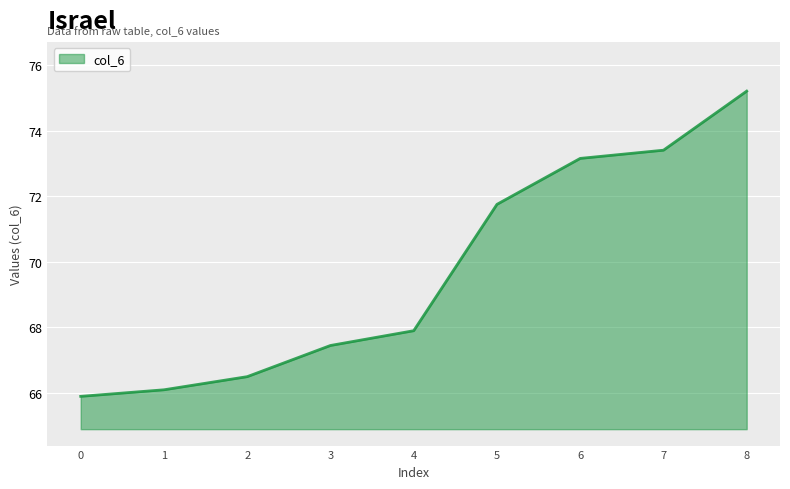

The chart shows a value of 75.2 at 8. True or false?

True